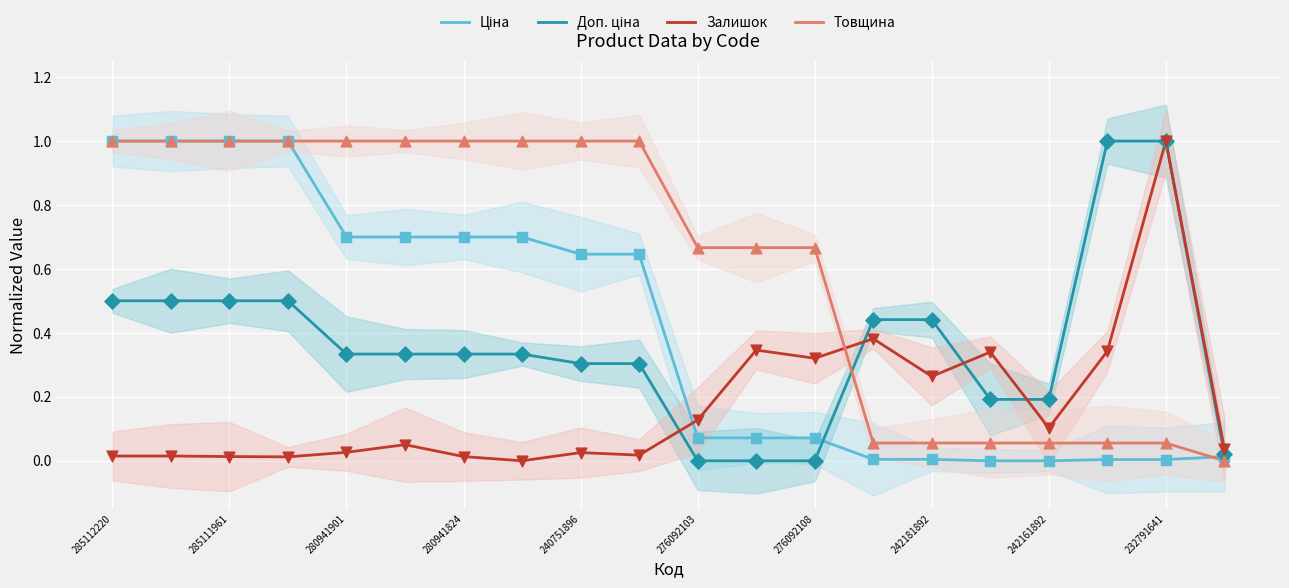

What are all the series names shown in the legend?

Ціна, Доп. ціна, Залишок, Товщина